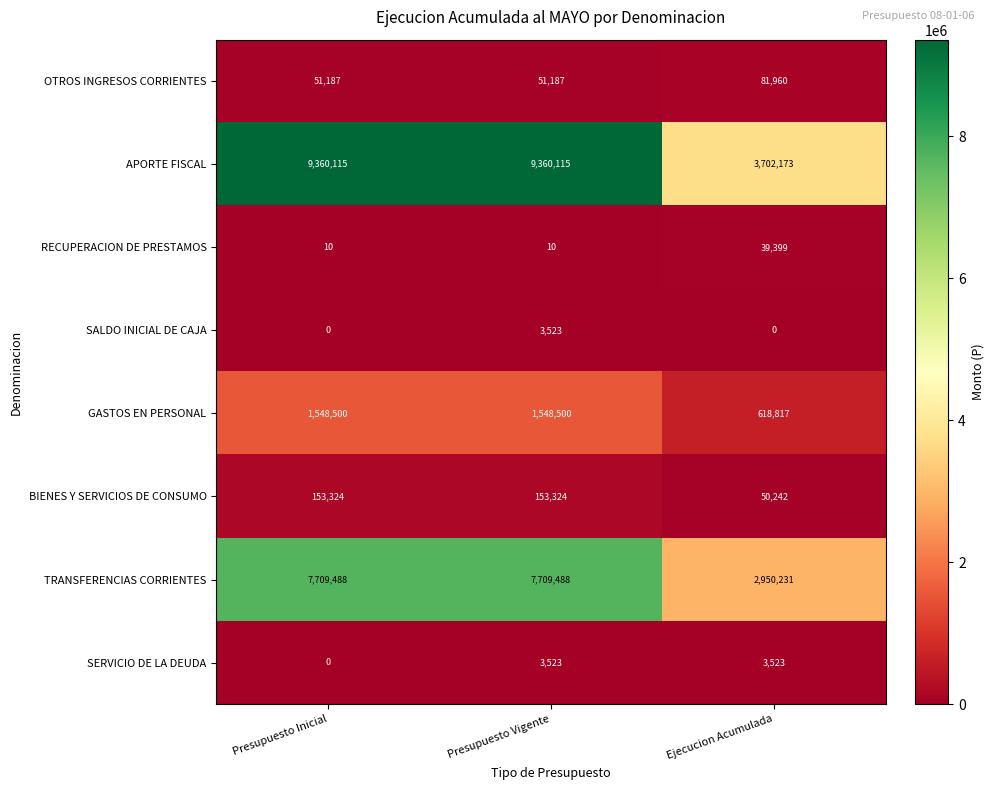

Count the APORTE FISCAL values in the range 3702173 to 9360115.

3